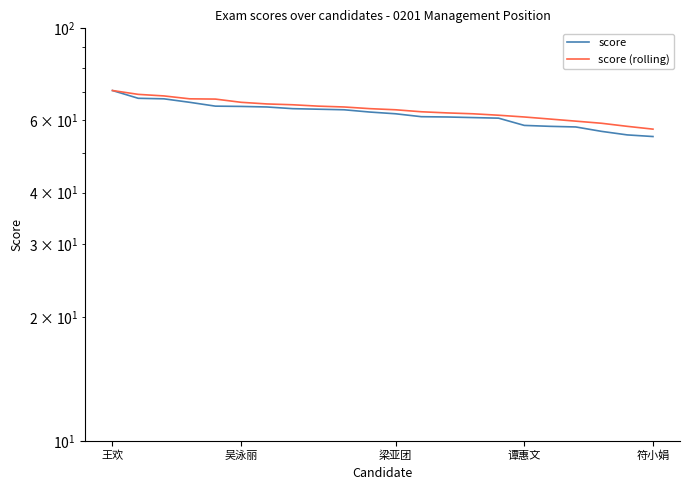

What is the average value of the score (rolling) series?

63.7